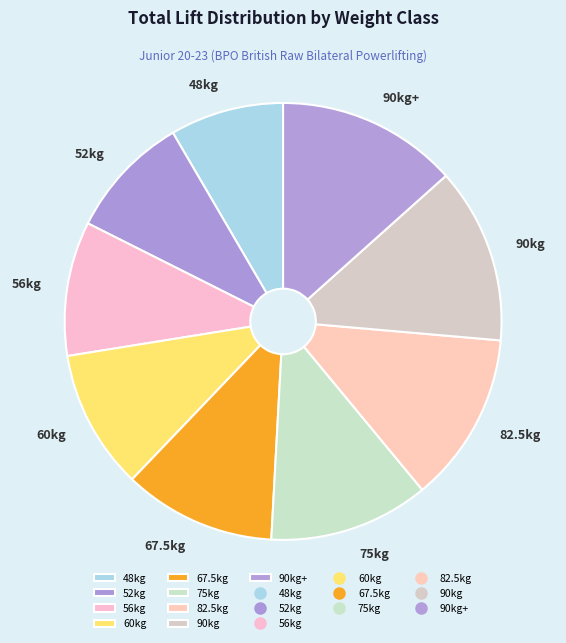

Combined, do 56kg and 67.5kg account for over 50%?

No